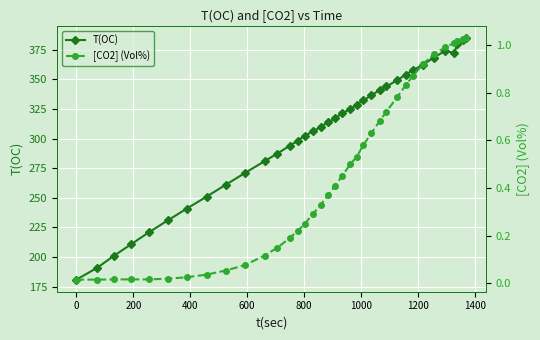

List the series in order of their peak value, lowest first.

[CO2] (Vol%), T(OC)